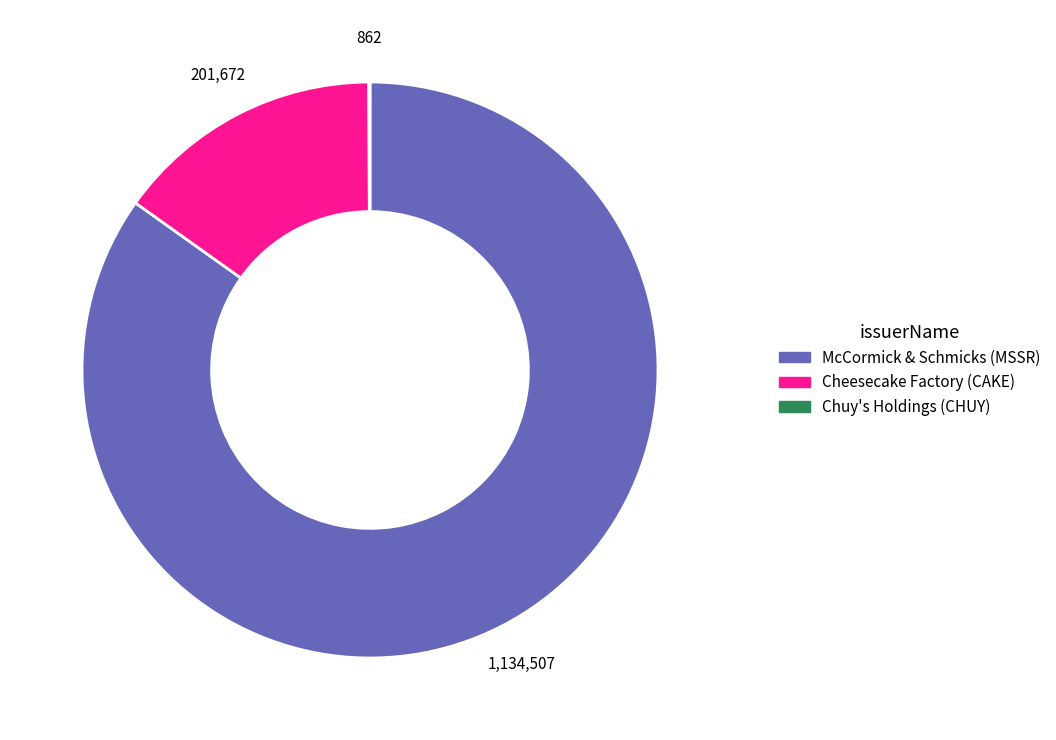

Is there any slice that represents more than half of the pie?

Yes